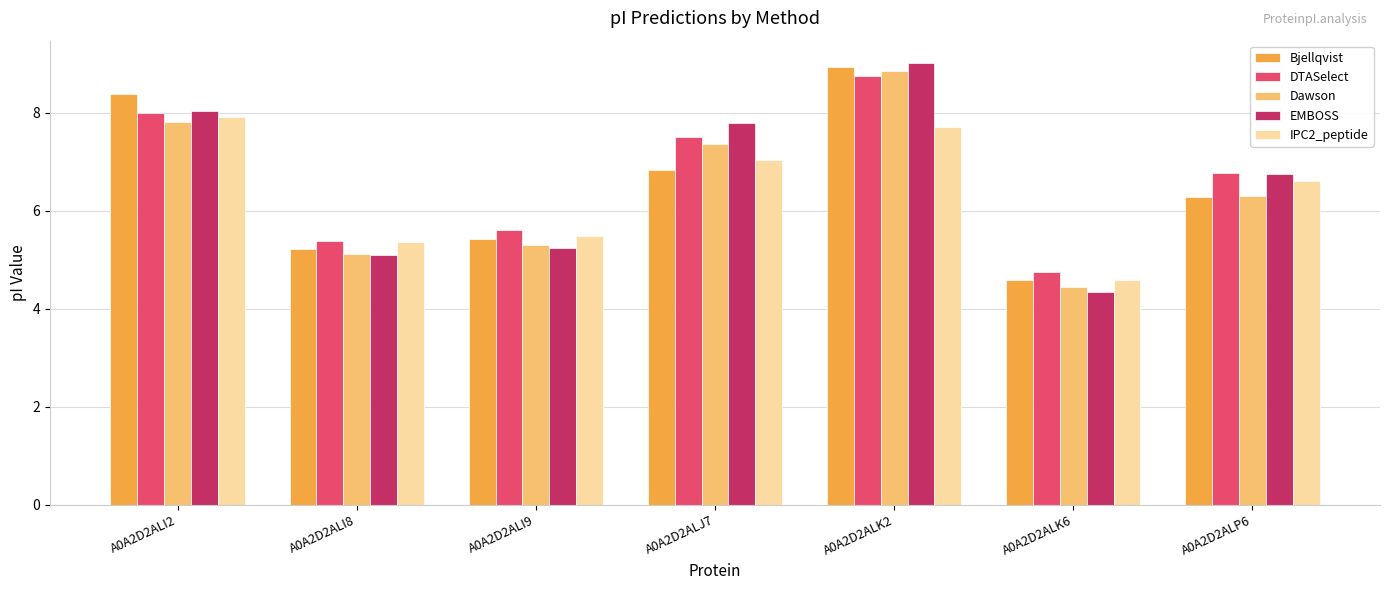

Which series changed the most between A0A2D2ALK6 and A0A2D2ALP6?

EMBOSS